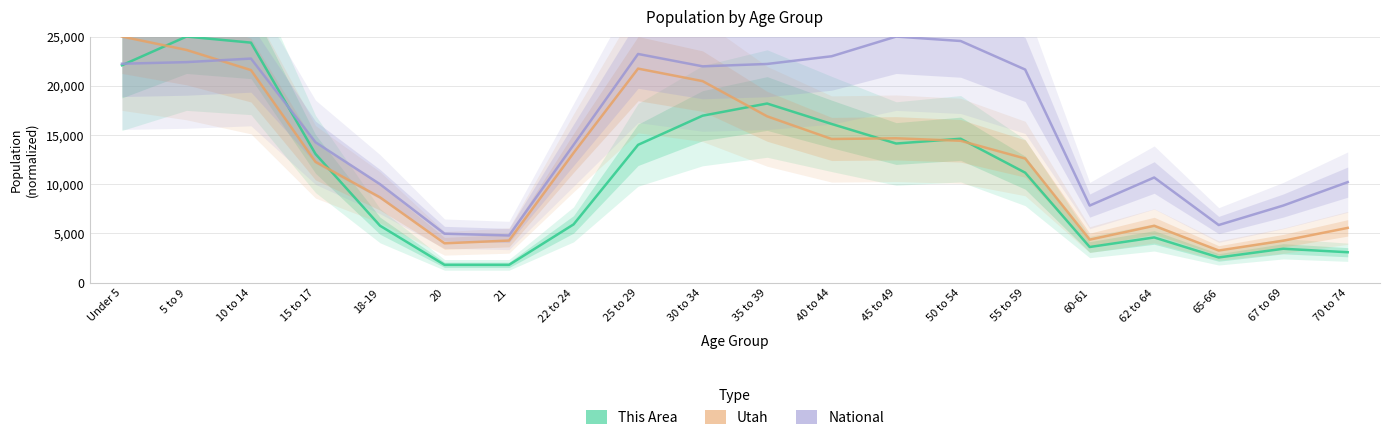

Reading left to right, extract all data points from this chart.

This Area: 22084.8	25000.0	24381.6	13074.2	5786.2	1811.0	1811.0	5918.7	14001.8	16961.1	18197.9	16121.9	14134.3	14620.1	11174.9	3621.9	4593.6	2561.8	3445.2	3091.9
Utah: 25000.0	23640.5	21592.5	12274.4	8668.2	3997.7	4279.0	13180.1	21744.3	20473.0	16898.9	14594.5	14666.2	14410.7	12609.9	4371.9	5774.9	3266.6	4262.1	5564.5
National: 22239.8	22401.9	22763.6	14261.4	10002.9	4975.1	4793.7	13995.3	23231.1	21976.4	22215.9	22999.0	25000.0	24548.1	21649.1	7831.5	10683.4	5856.7	7833.3	10214.4